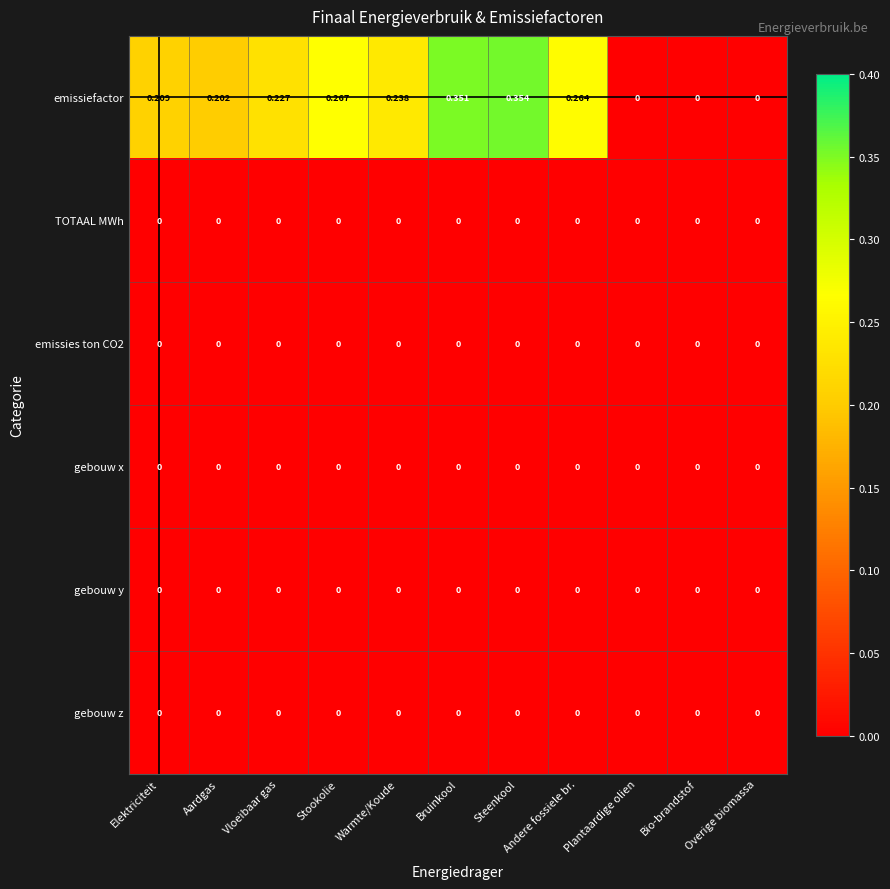

At which label does emissiefactor reach its peak?

Steenkool